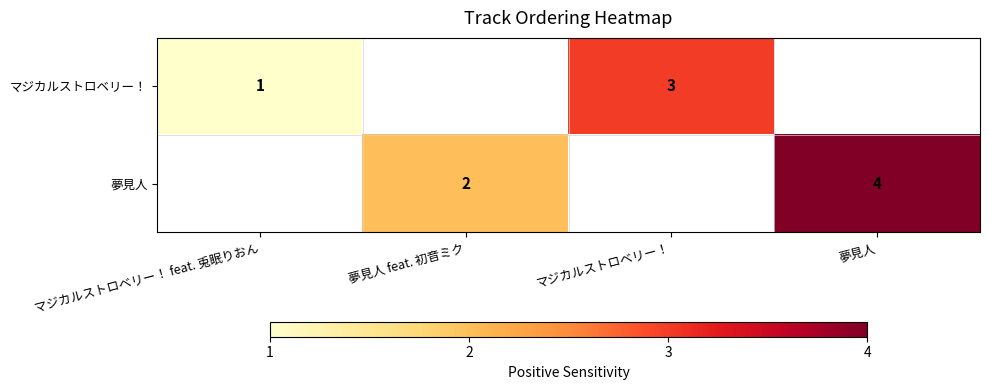

Is it true that 夢見人 equals 6 at 夢見人?

False